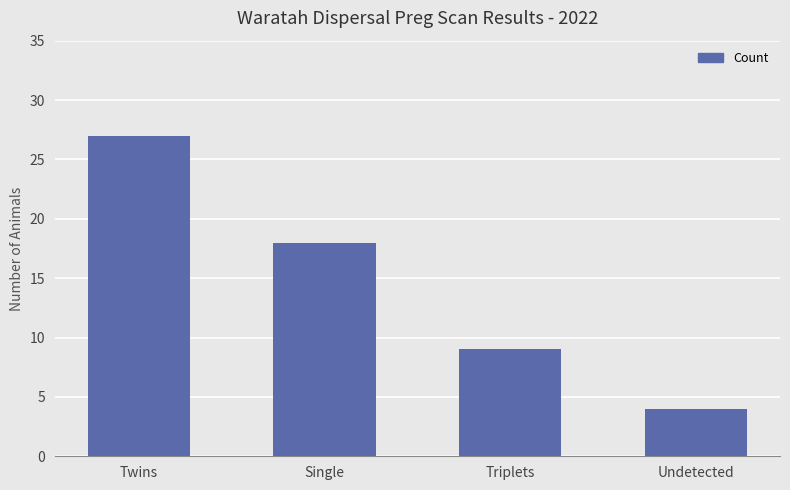

What value does the data have at Undetected?

4